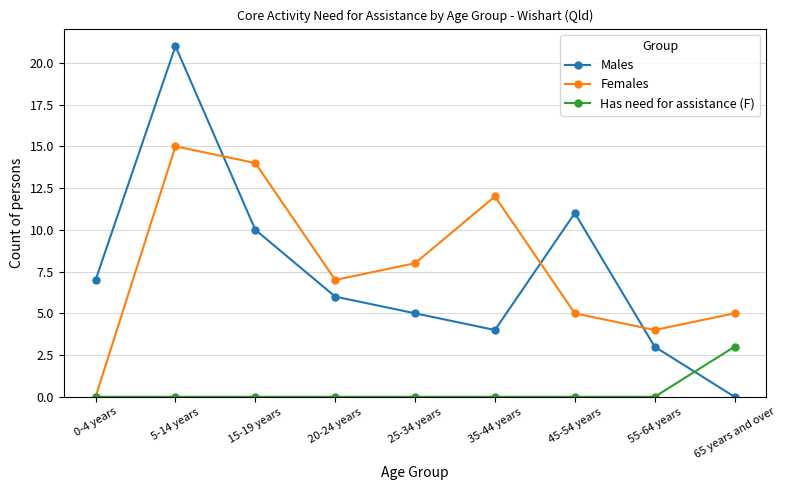

Does the chart have visible grid lines?

Yes